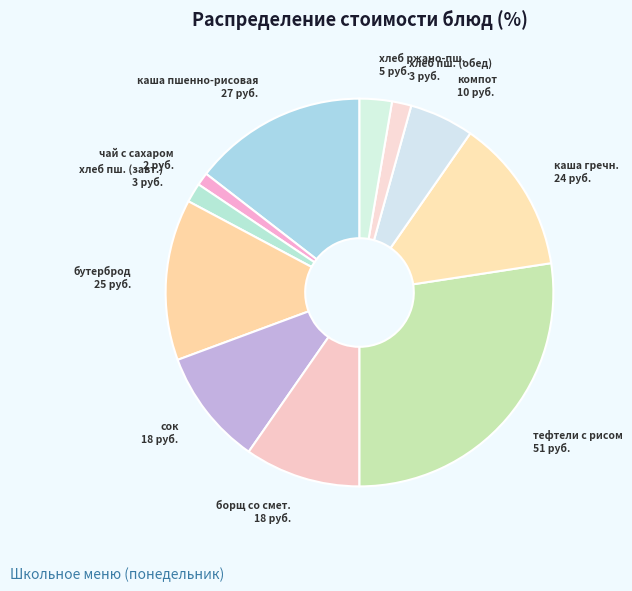

How many slices are in this pie chart?

11